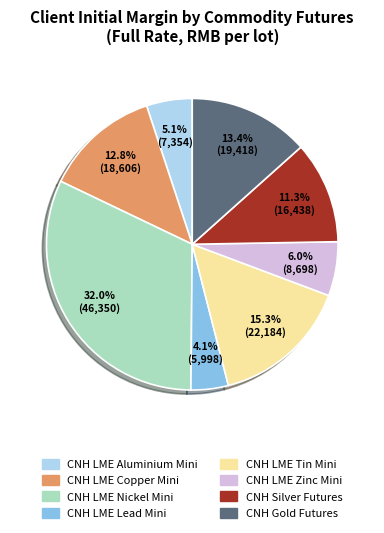

Is there a majority slice in this chart?

No